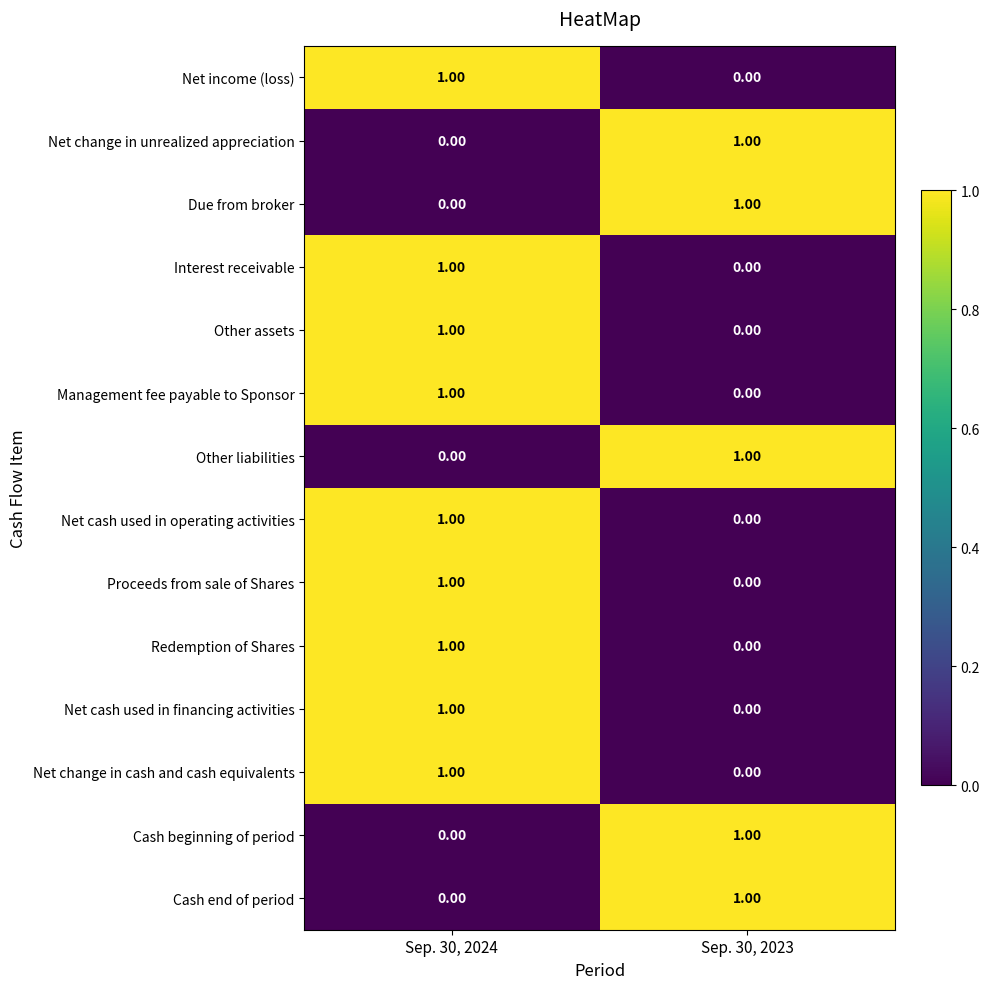

Is the value of Net income (loss) at Sep. 30, 2024 greater than the value of Cash beginning of period at Sep. 30, 2024?

Yes